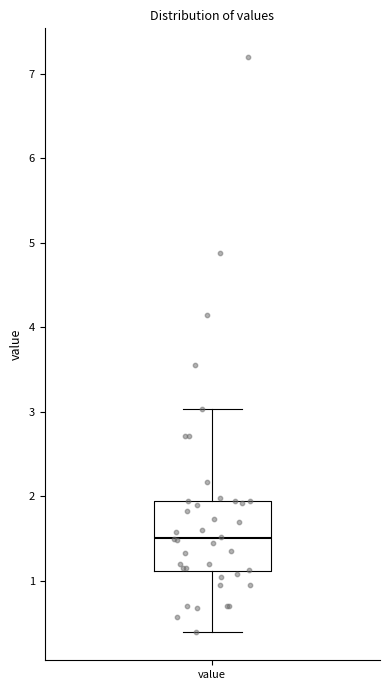

Read this box plot against the y-axis: the position of the median line, the range covered by the box, and the ends of both whiskers. The values are not printed on the chart, so give them approximately, as read against the axis.

median 1.5, box 1.1 to 2.0, whiskers 0.4 to 3.0